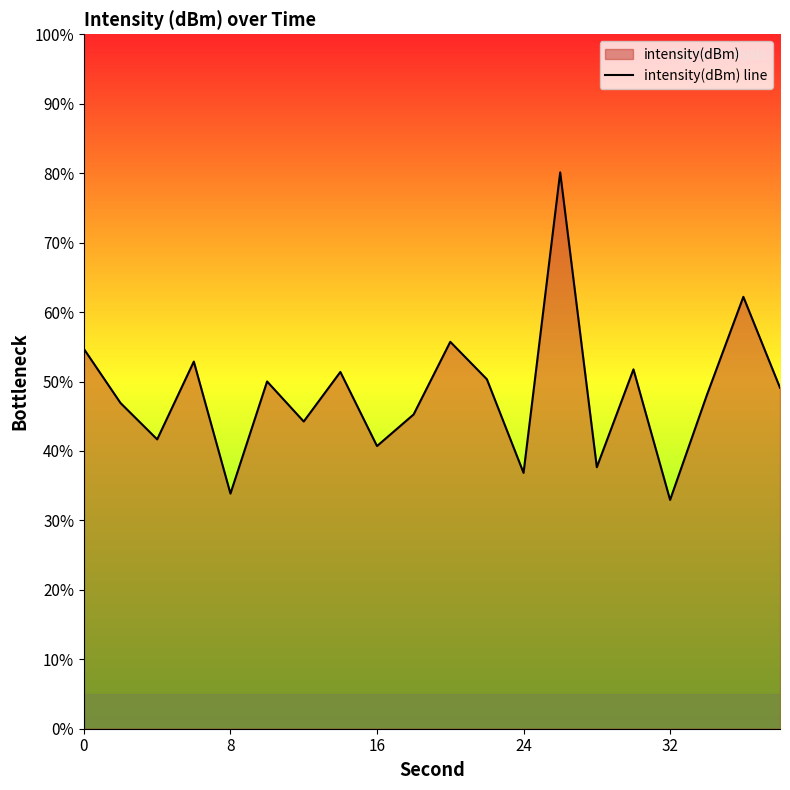

Count the number of data series in this chart.

1